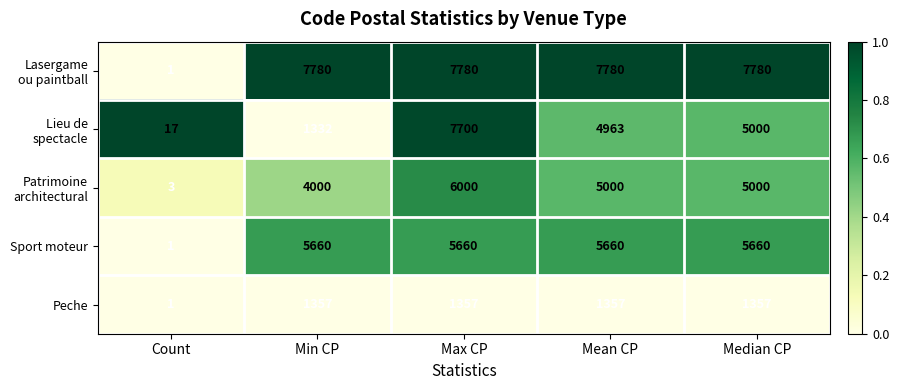

Where is Sport moteur nearest to the value 2830?

Count